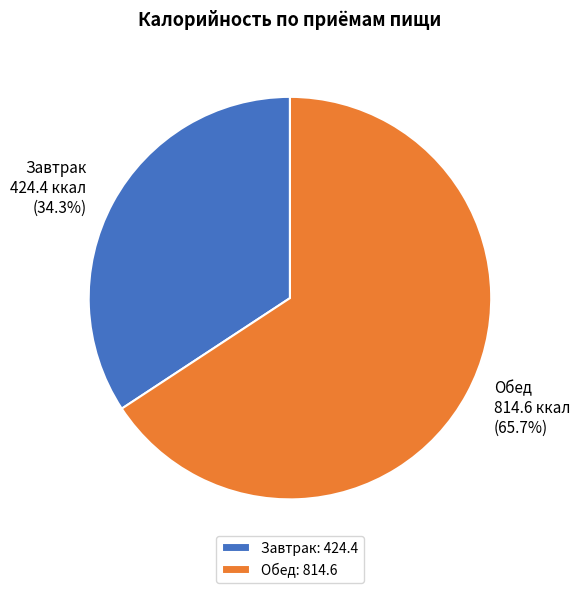

Between Завтрак and Обед, which is larger?

Обед